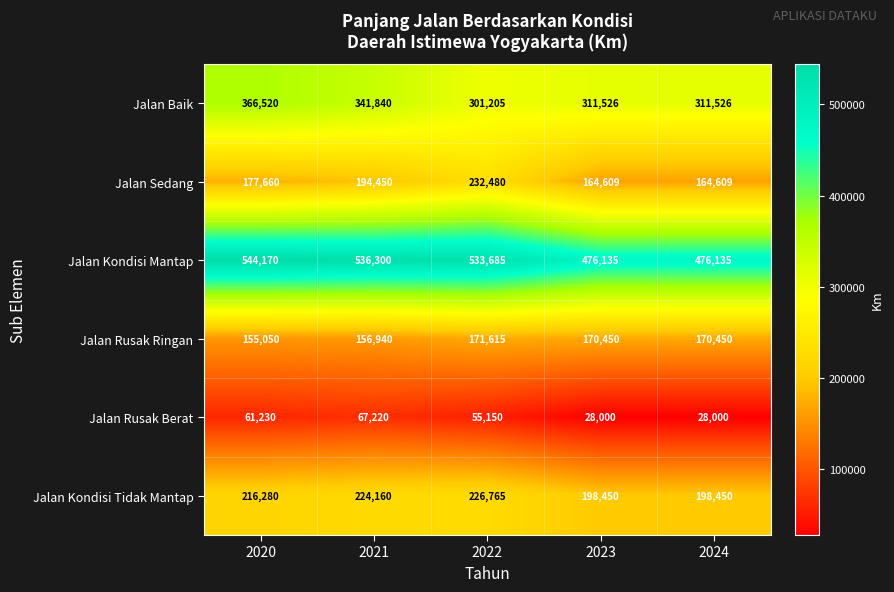

What is the average value of the Jalan Rusak Ringan series?

164901